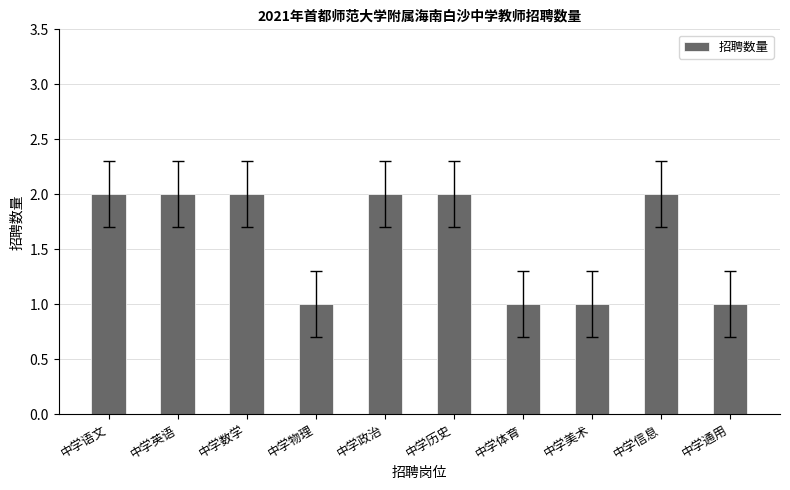

What is the difference between the values at 中学通用 and 中学数学?

1